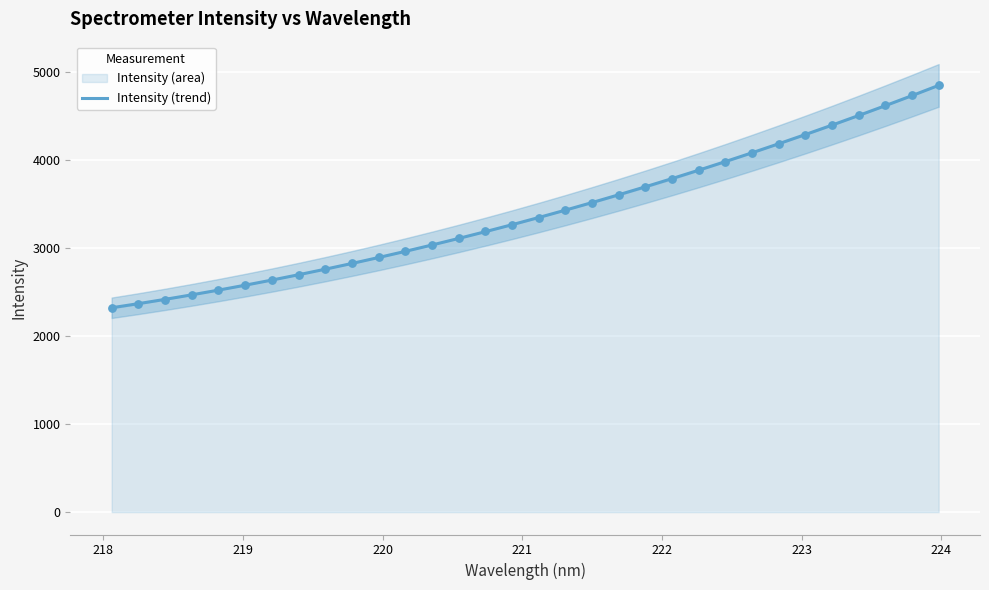

What is the highest value of the Intensity (trend) series?

4844.2